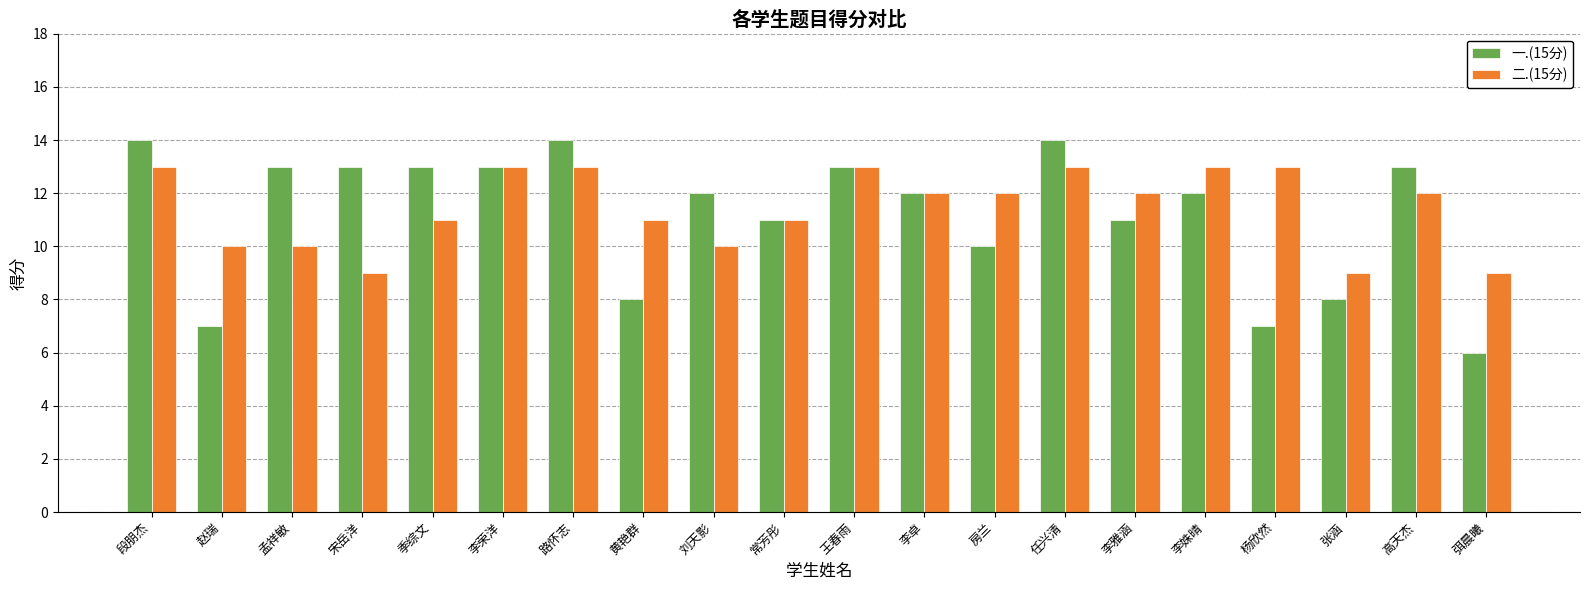

How many groups of bars are there?

20